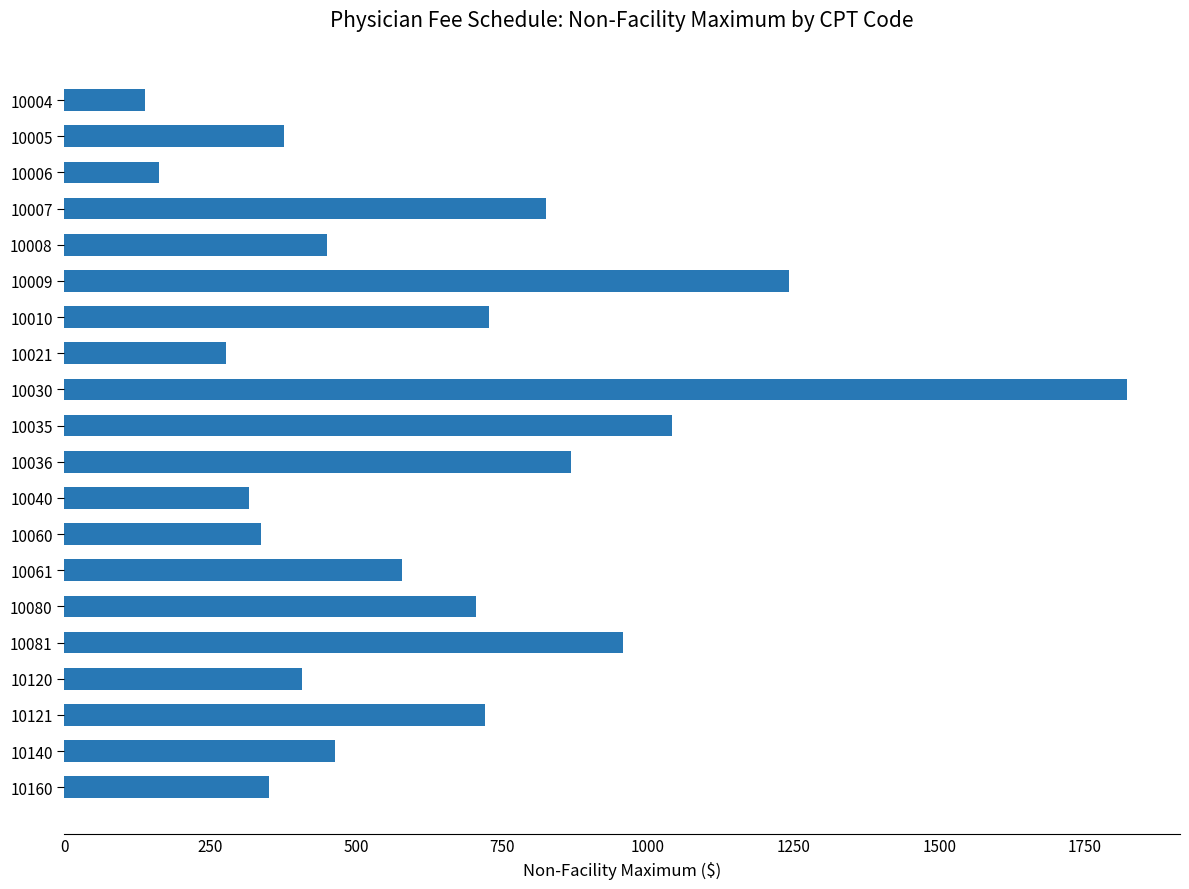

What is the value of the 3rd bar from the top?

162.9